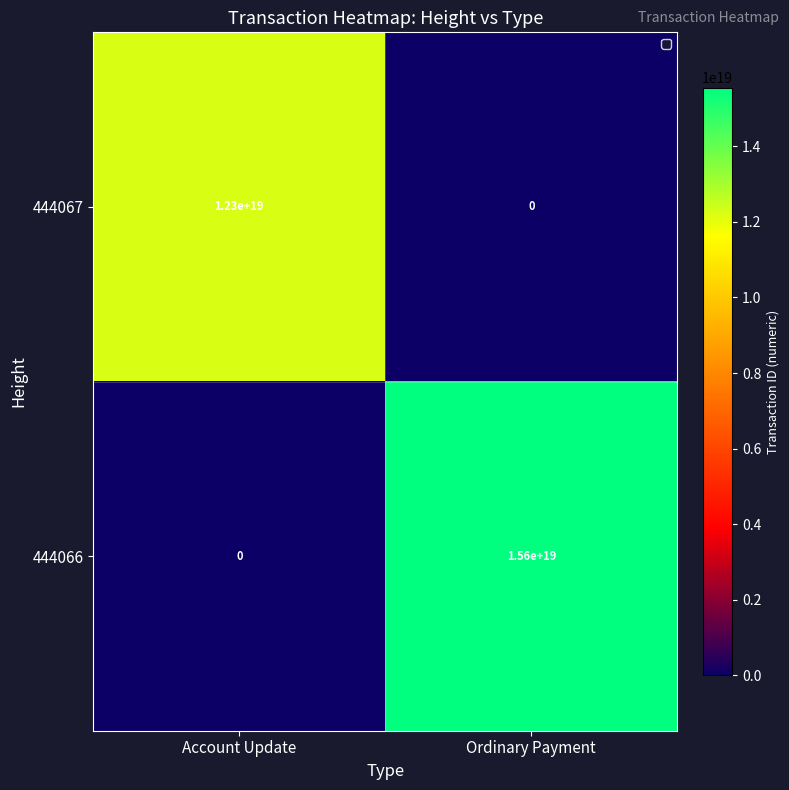

The 444066 series shows 0 at Account Update. True or false?

True